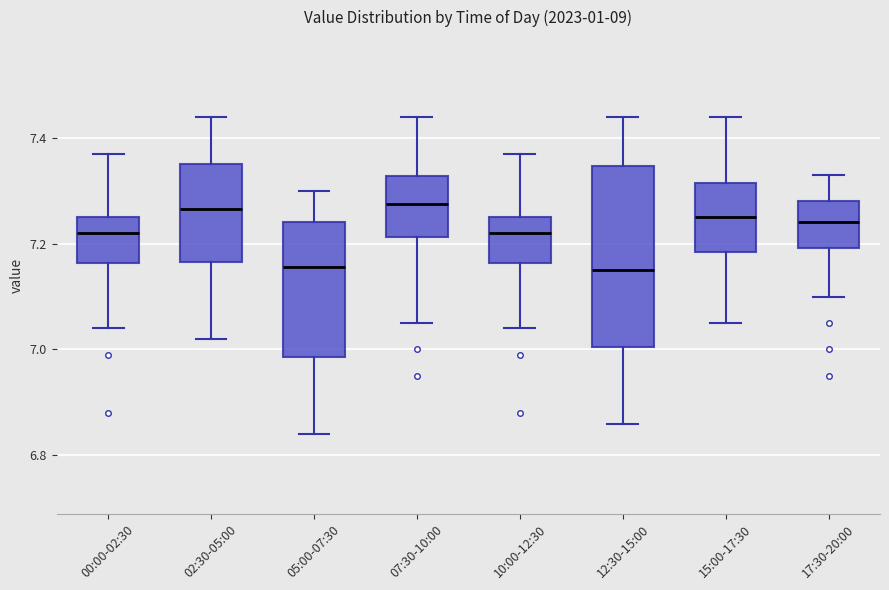

Reading left to right, read every box against the y-axis: the position of its median line, the range the box covers, and the ends of its whiskers. The values are not printed on the chart, so give them approximately, as read against the axis.

00:00-02:30: median 7.22, box 7.16 to 7.26, whiskers 7.04 to 7.38
02:30-05:00: median 7.26, box 7.16 to 7.36, whiskers 7.02 to 7.44
05:00-07:30: median 7.16, box 6.98 to 7.24, whiskers 6.84 to 7.30
07:30-10:00: median 7.28, box 7.22 to 7.32, whiskers 7.06 to 7.44
10:00-12:30: median 7.22, box 7.16 to 7.26, whiskers 7.04 to 7.38
12:30-15:00: median 7.16, box 7.00 to 7.34, whiskers 6.86 to 7.44
15:00-17:30: median 7.26, box 7.18 to 7.32, whiskers 7.06 to 7.44
17:30-20:00: median 7.24, box 7.20 to 7.28, whiskers 7.10 to 7.34